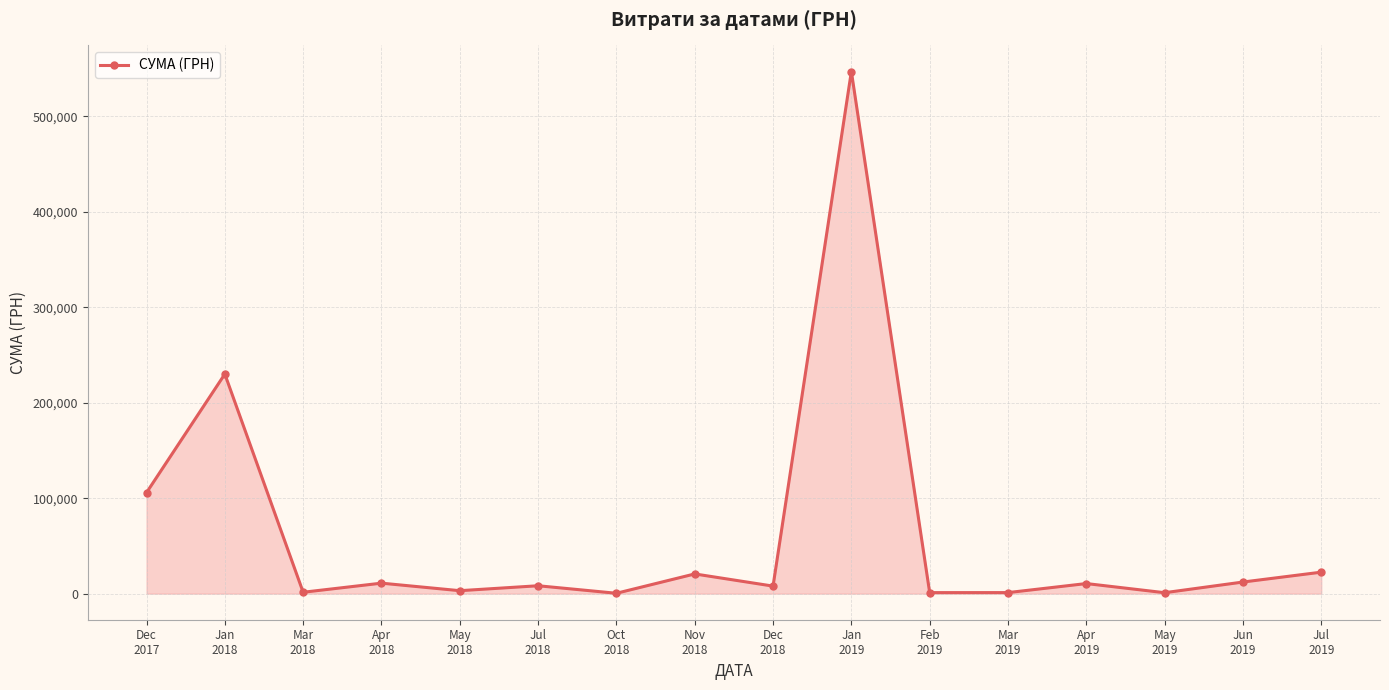

Between Oct
2018 and Jul
2018, which is larger?

Jul
2018